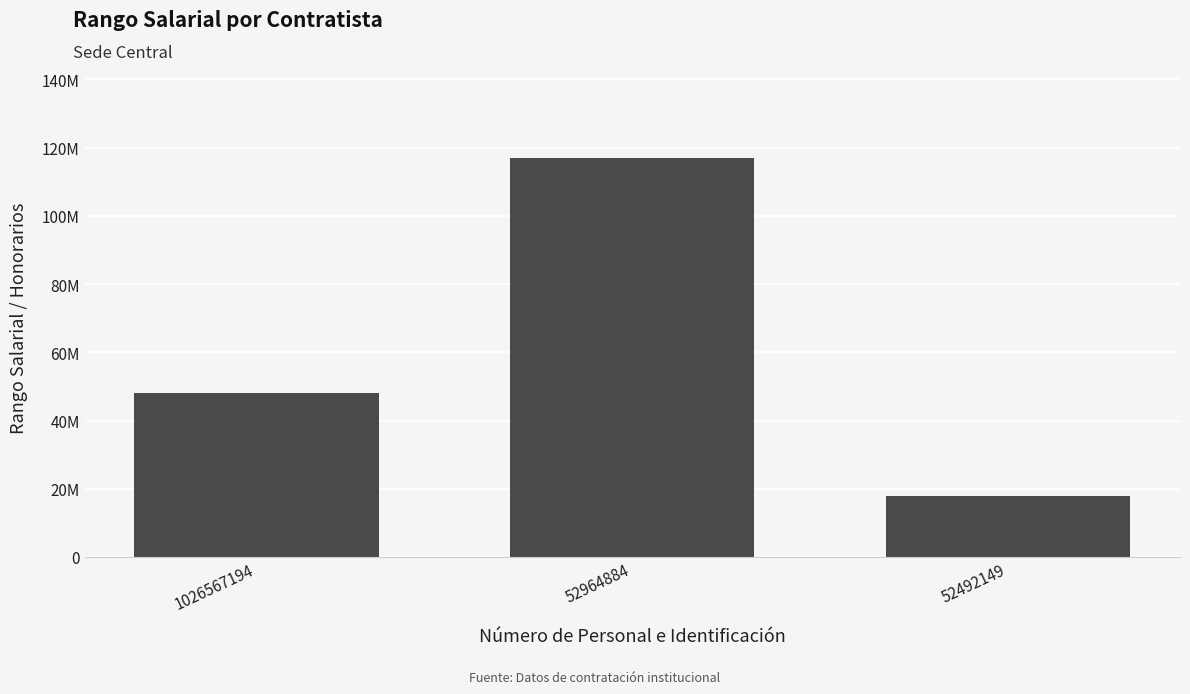

Is it true that the value at 52492149 is 23263509?

False